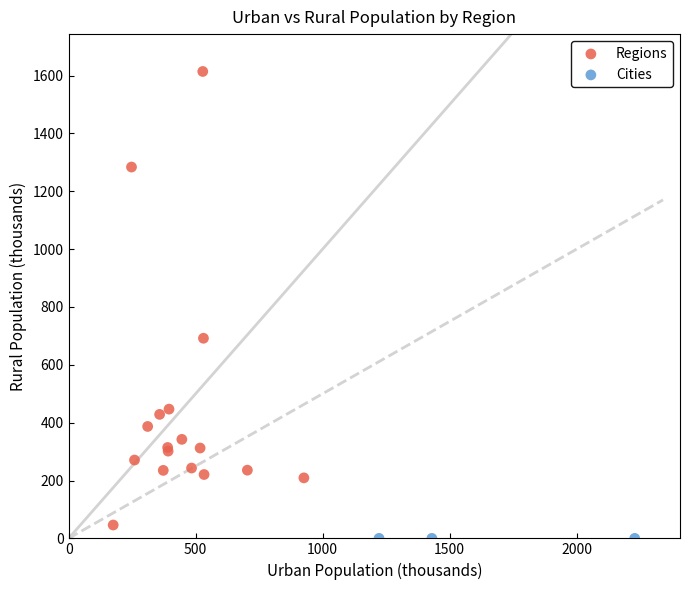

Which series contains the highest Y value?

Regions